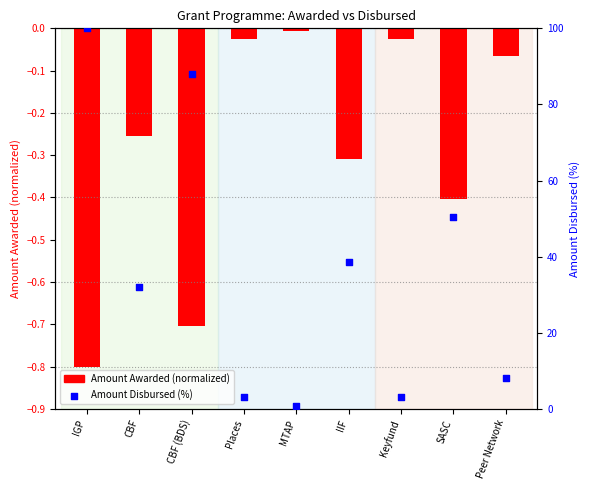

What is the ratio of the value at IIF to the value at Places?

12.2